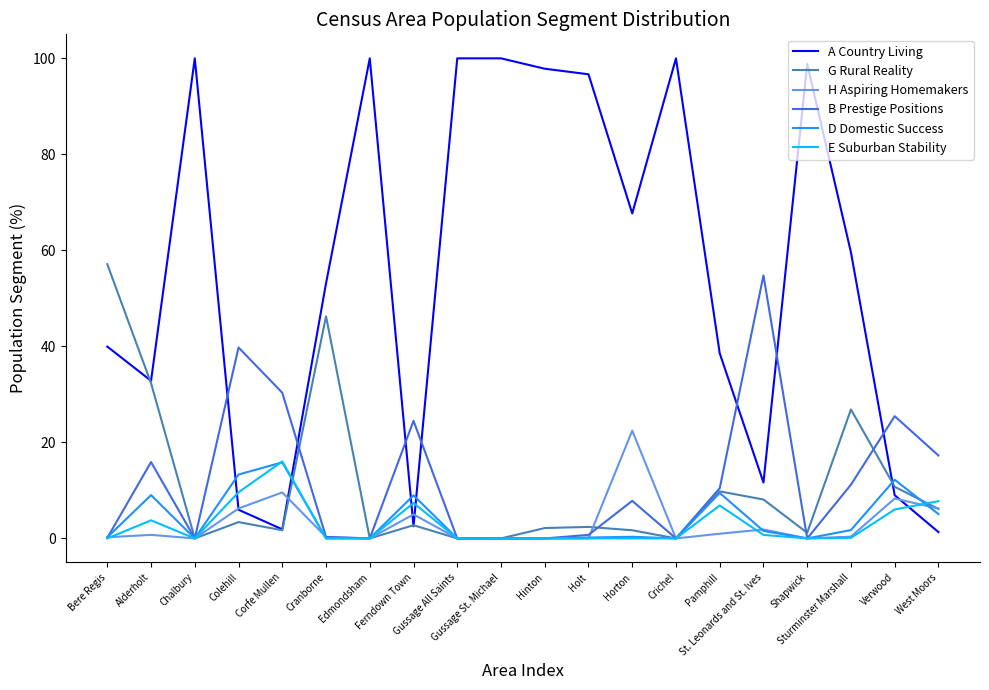

How many lines are shown in the chart?

6